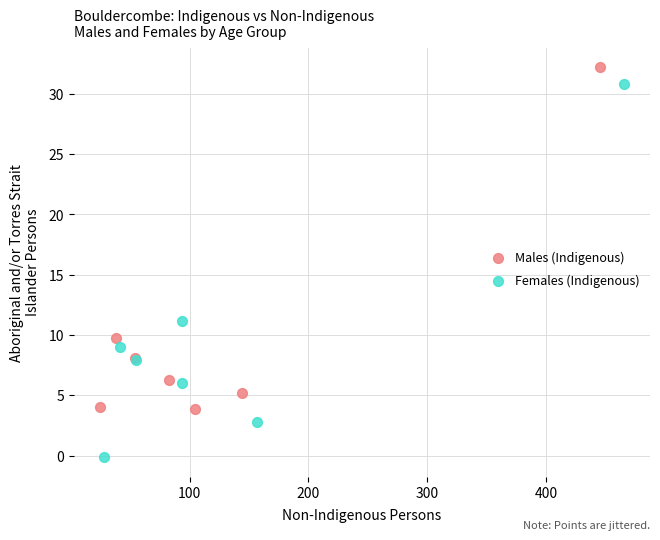

Which series contains the lowest Y value?

Females (Indigenous)